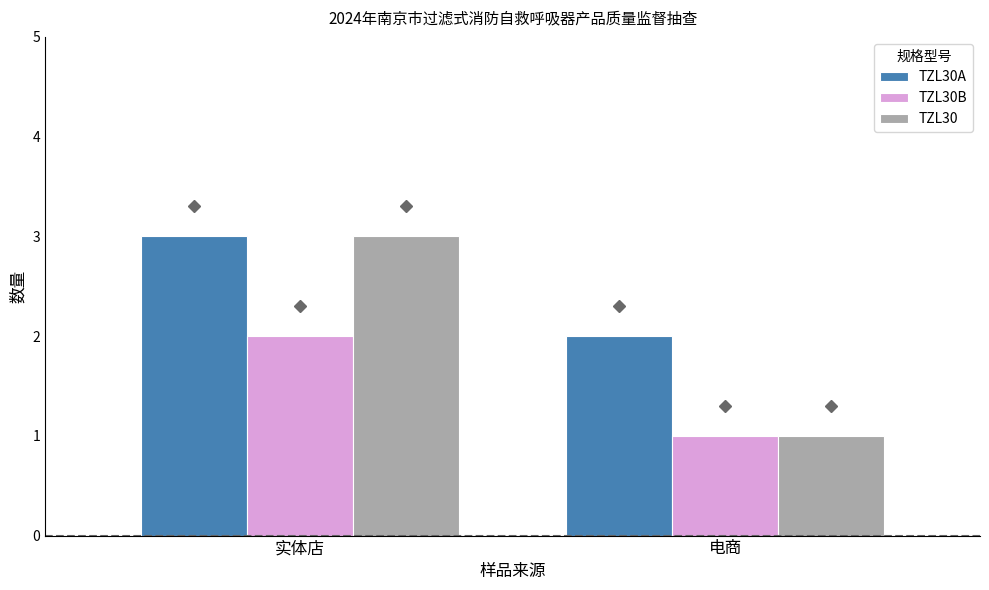

What is the label of the 1st bar from the left?

实体店